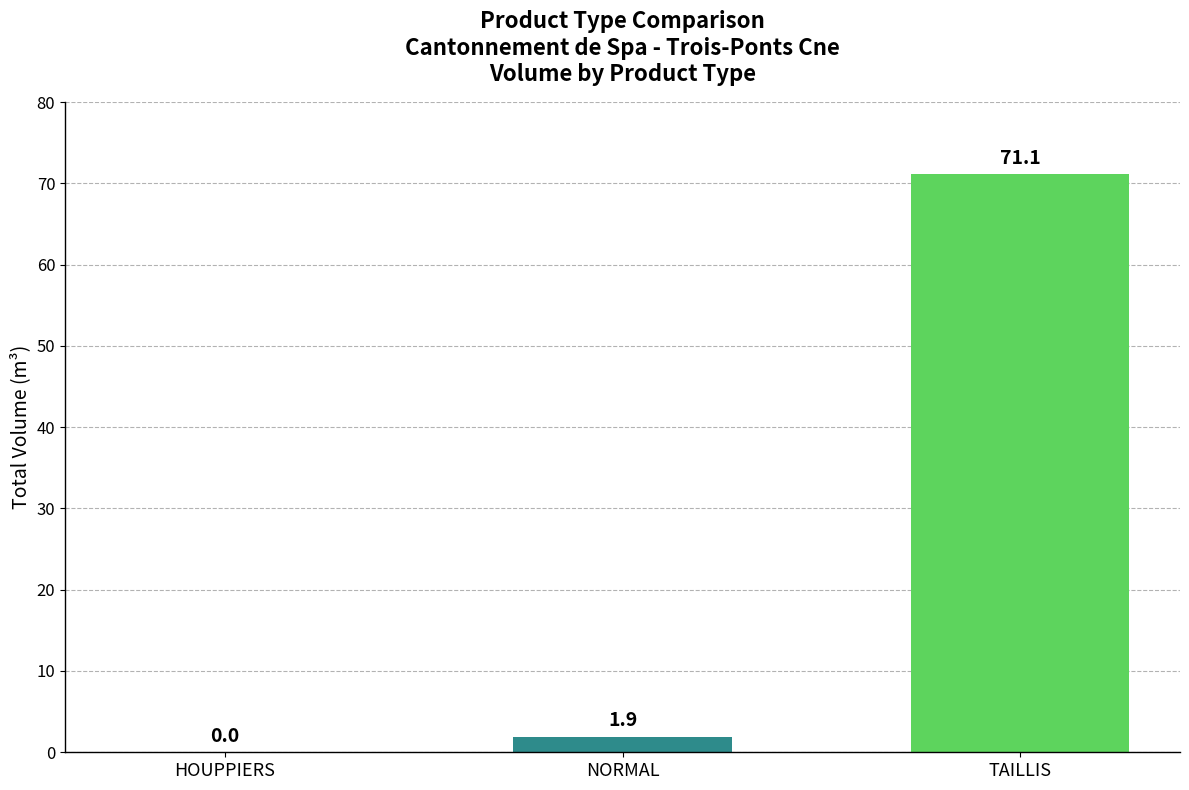

Between HOUPPIERS and TAILLIS, which is larger?

TAILLIS